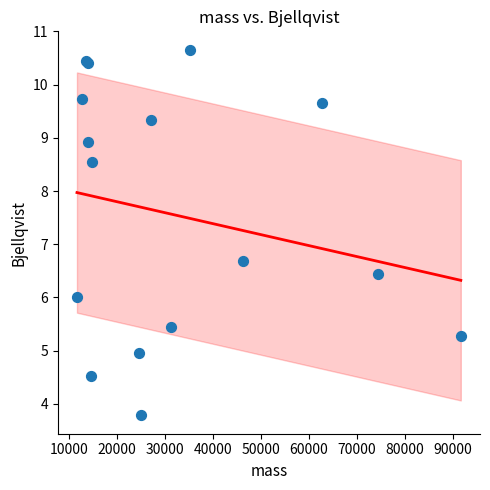

What Y value in the scatter plot is closest to 7?

6.7